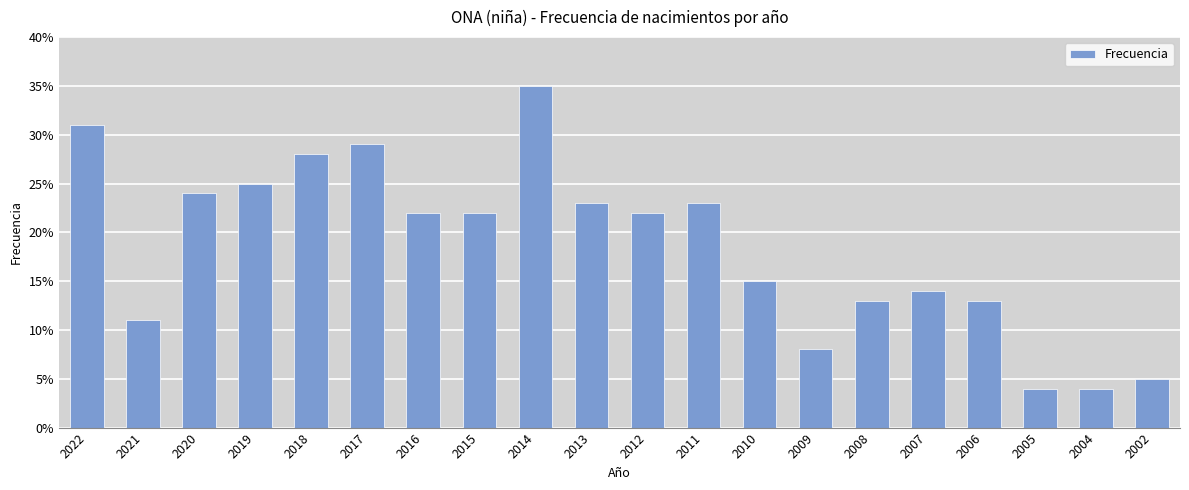

What is the value of the 18th bar from the left?

4